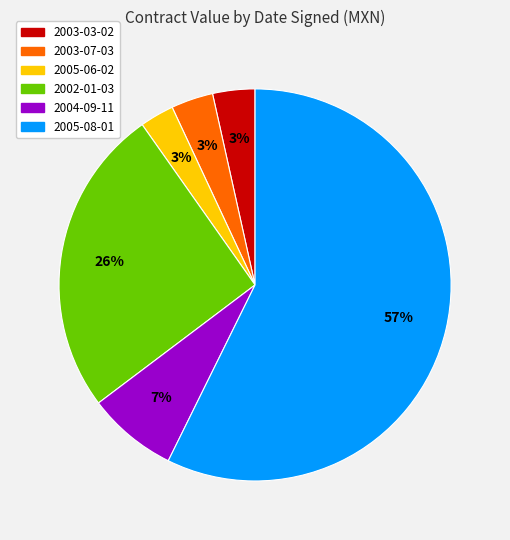

True or false: 2003-07-03 accounts for 13% of the total.

False